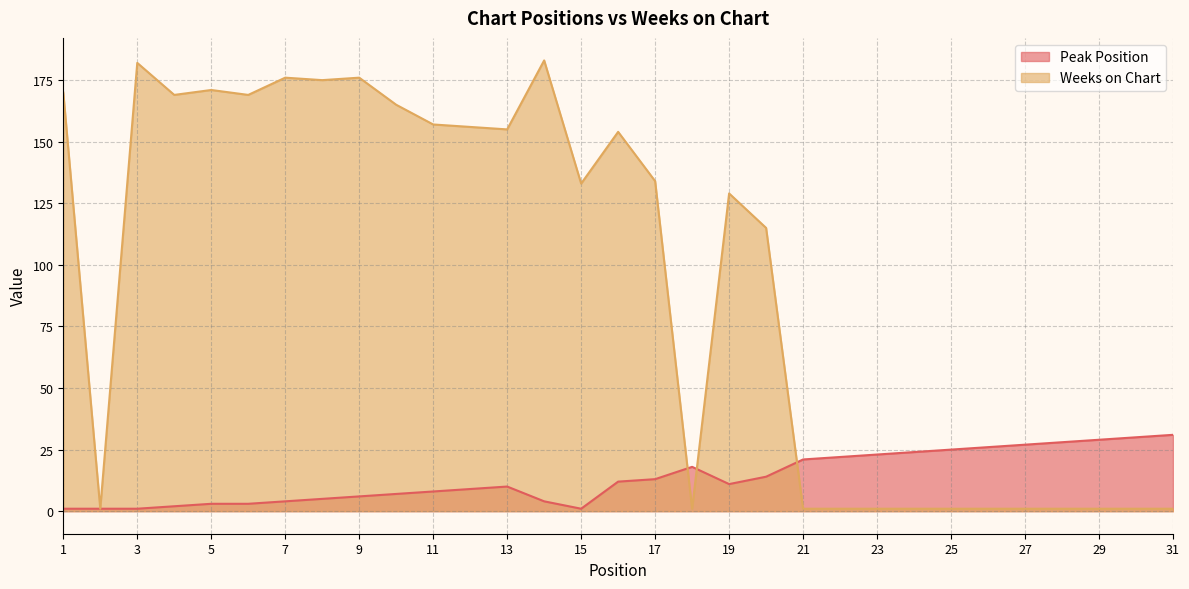

How many lines are shown in the chart?

2